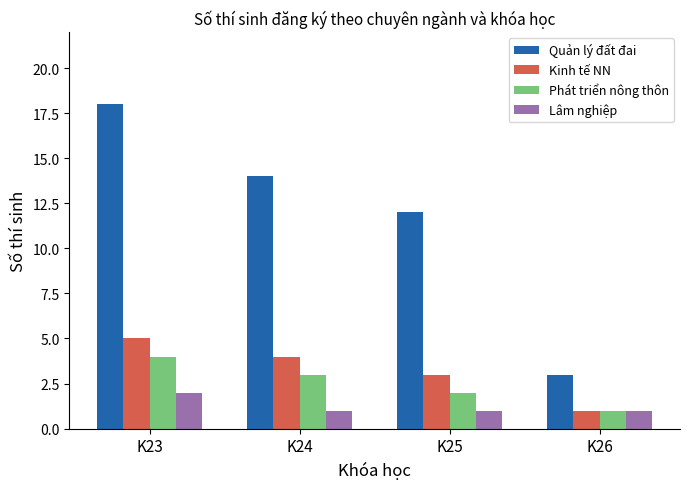

Reading left to right, extract all data points from this chart.

Quản lý đất đai: K23=18	K24=14	K25=12	K26=3
Kinh tế NN: K23=5	K24=4	K25=3	K26=1
Phát triển nông thôn: K23=4	K24=3	K25=2	K26=1
Lâm nghiệp: K23=2	K24=1	K25=1	K26=1